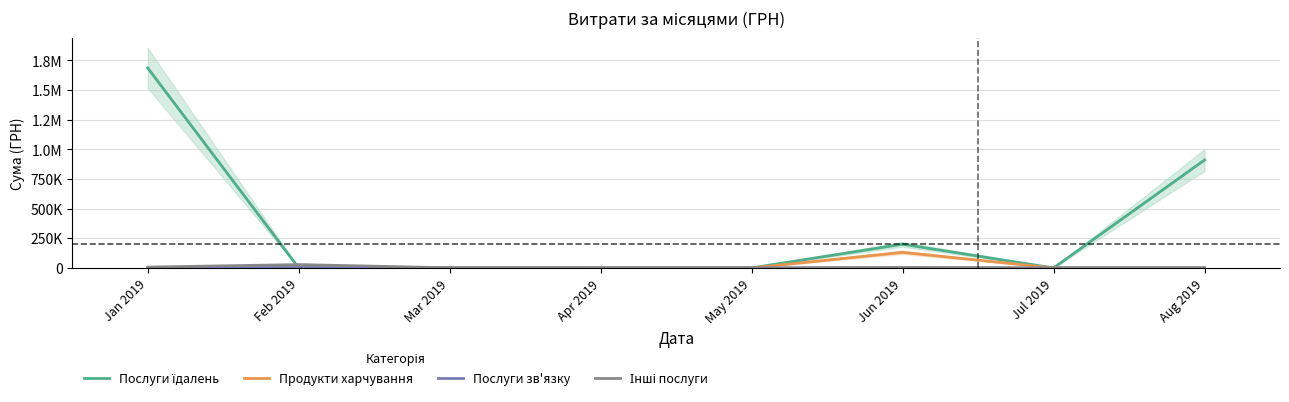

How many positive values does the Послуги зв'язку series have?

1